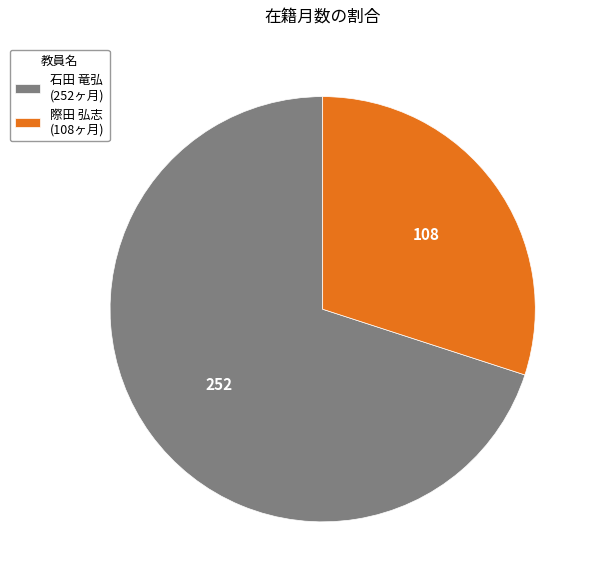

Which slice is the largest?

石田 竜弘